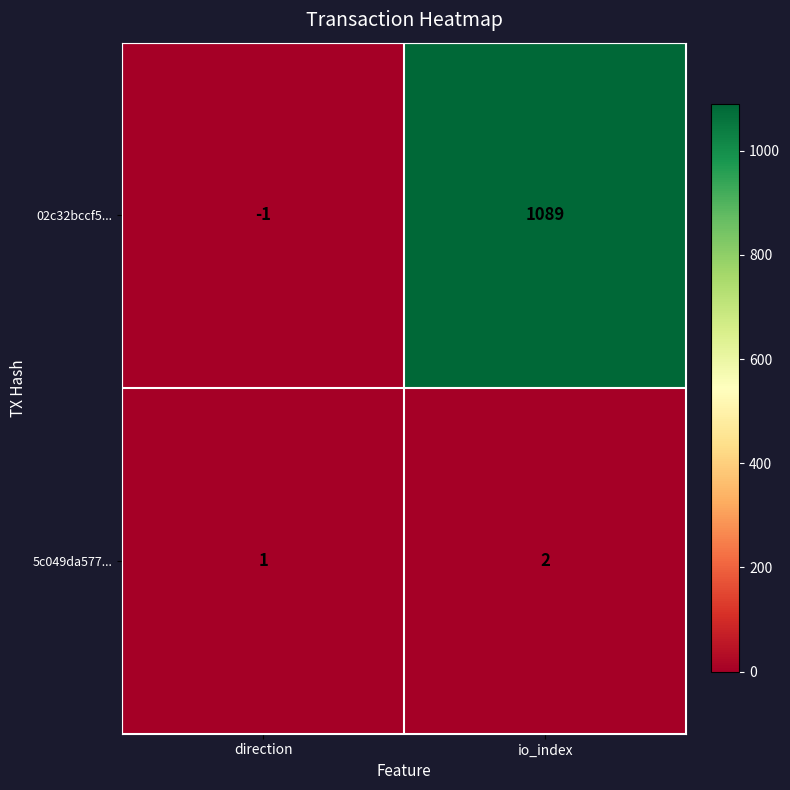

Which series has the largest total across all categories?

02c32bccf5...